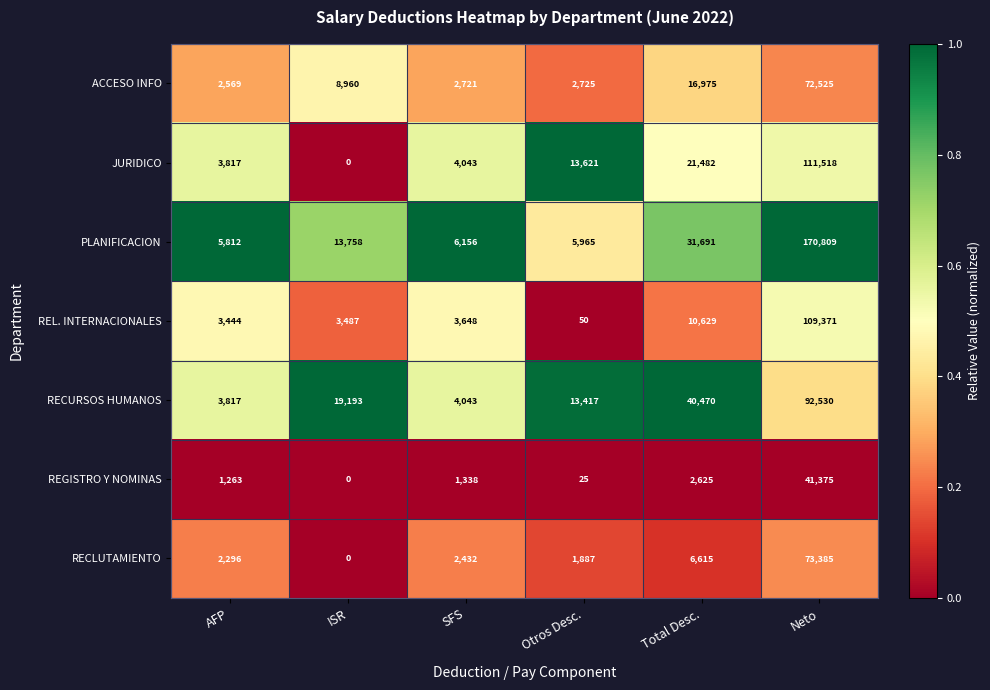

Which series has the largest total across all categories?

PLANIFICACION